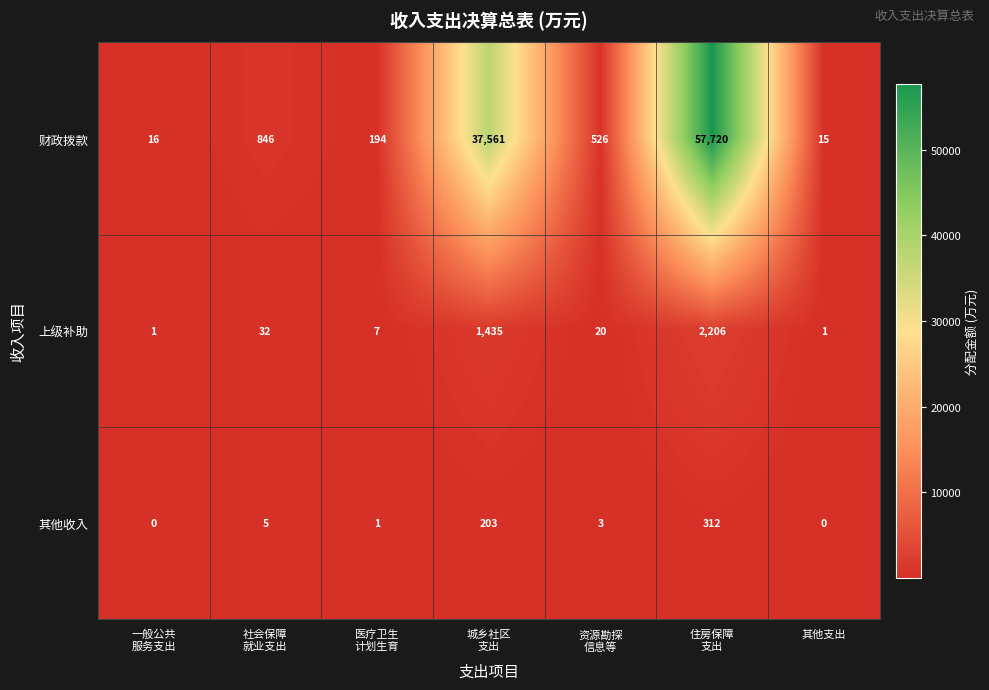

Which series has the largest range (max minus min)?

财政拨款